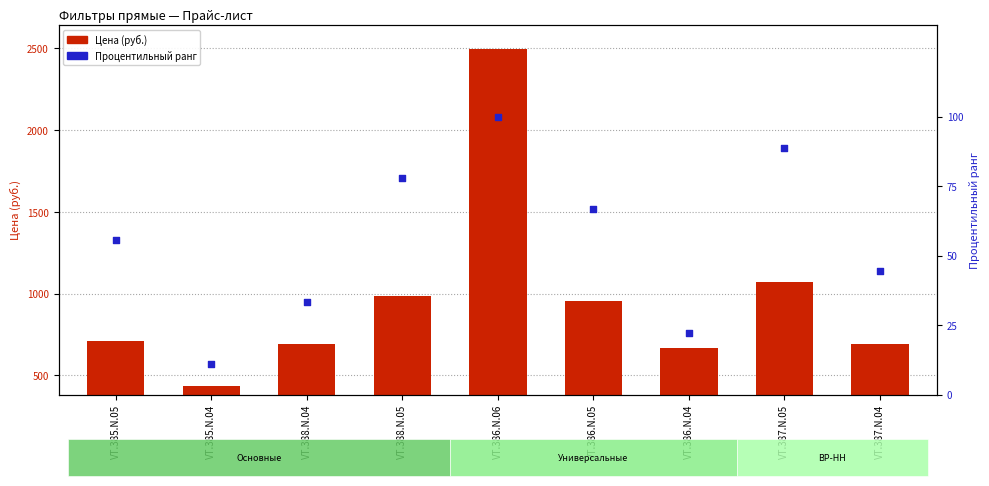

Which series has the largest total across all categories?

Цена (руб.)